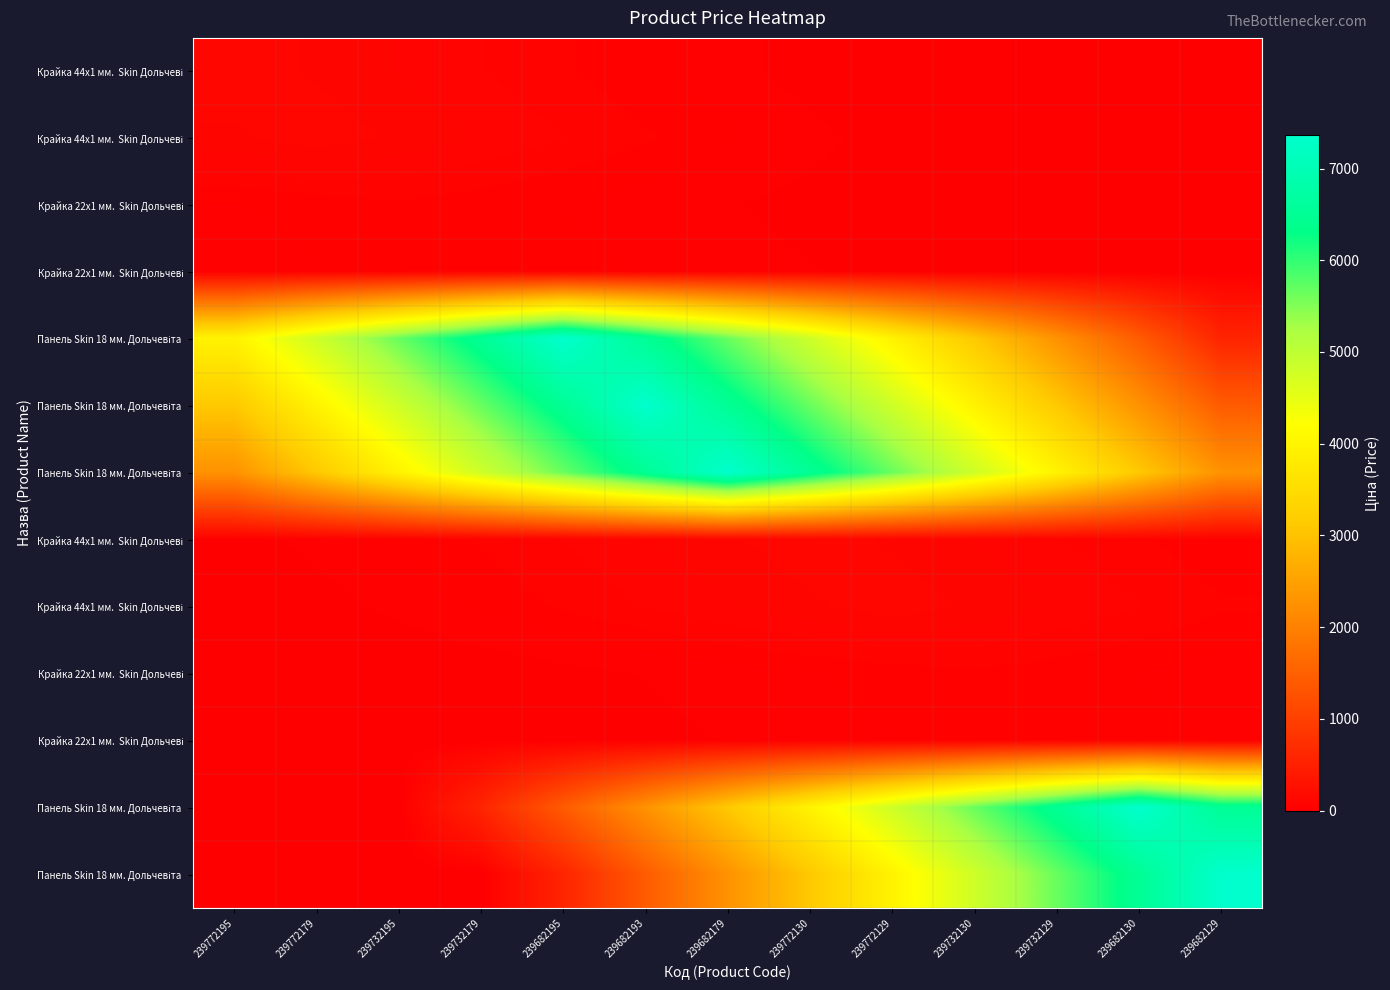

What is the maximum value shown in the chart?

7360.2